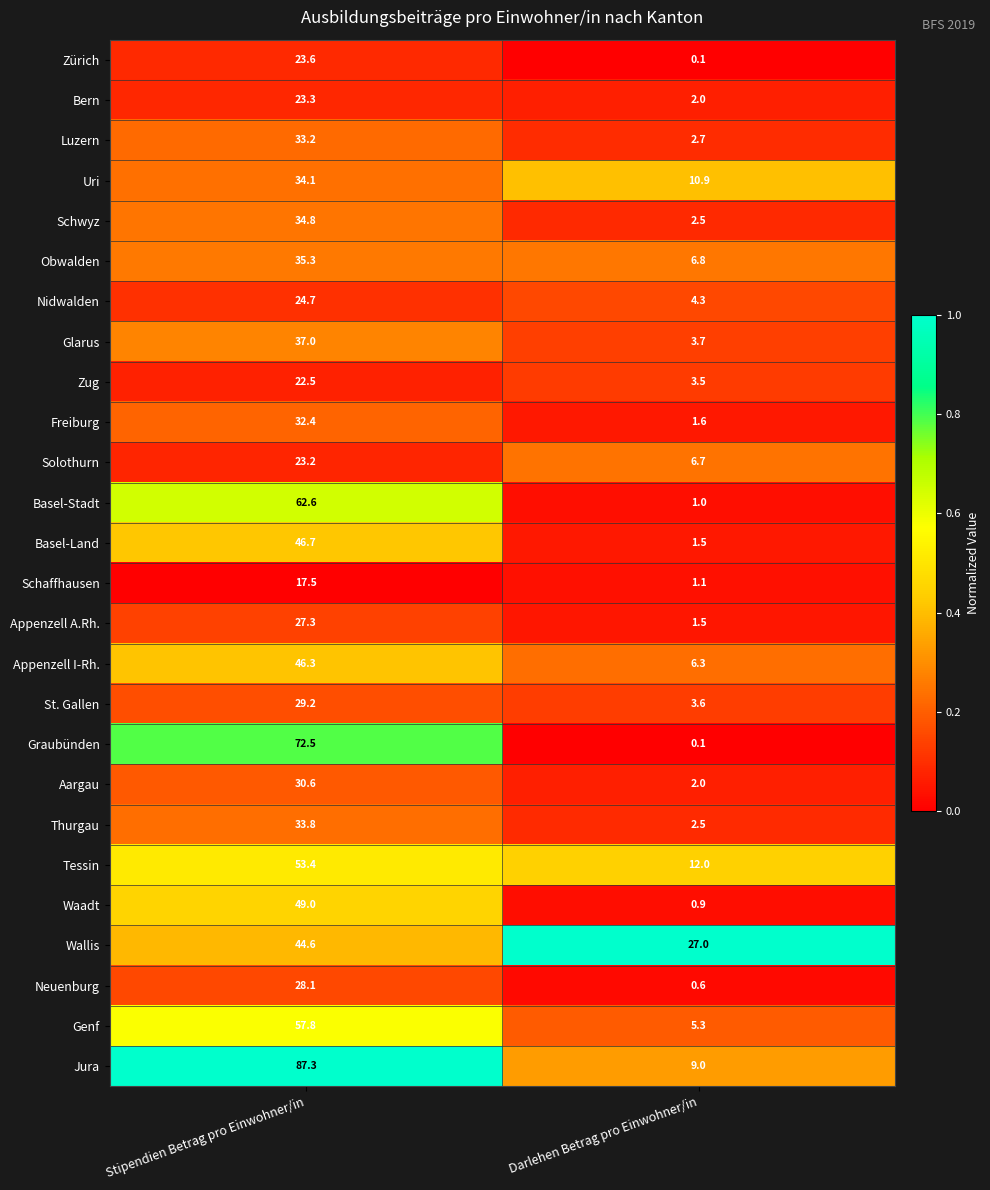

Between Stipendien Betrag pro Einwohner/in and Darlehen Betrag pro Einwohner/in, which series saw the biggest shift?

Jura